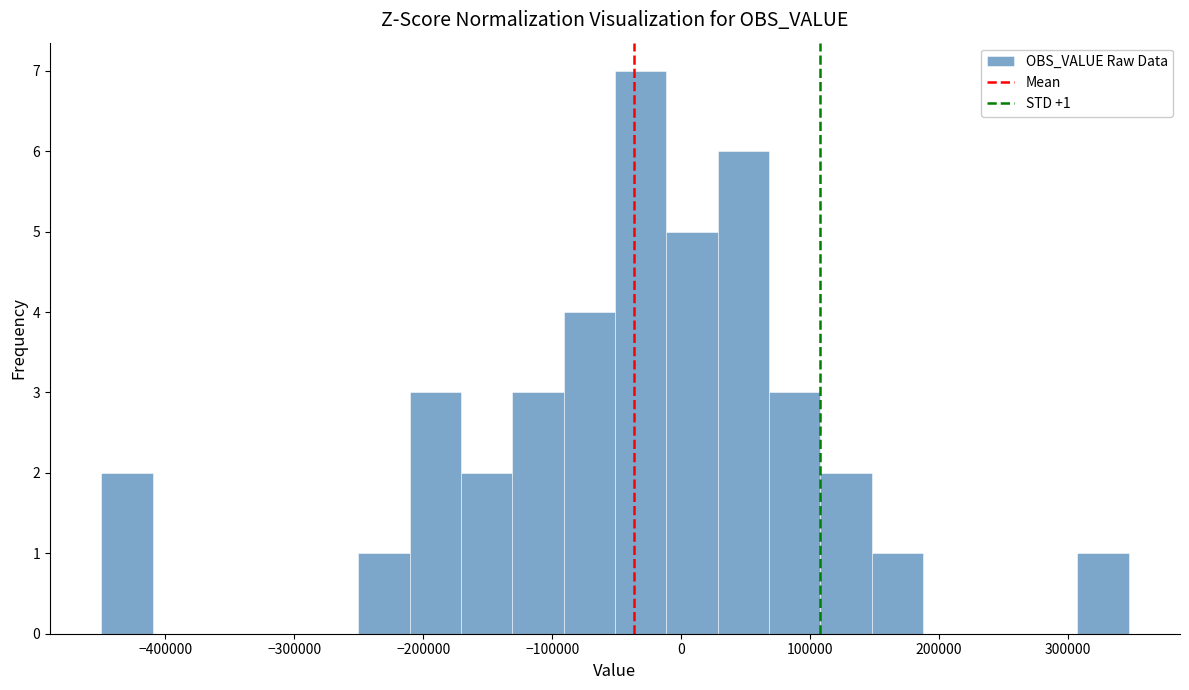

Read against the x-axis, roughly where is the centre of the tallest bar?

-30000